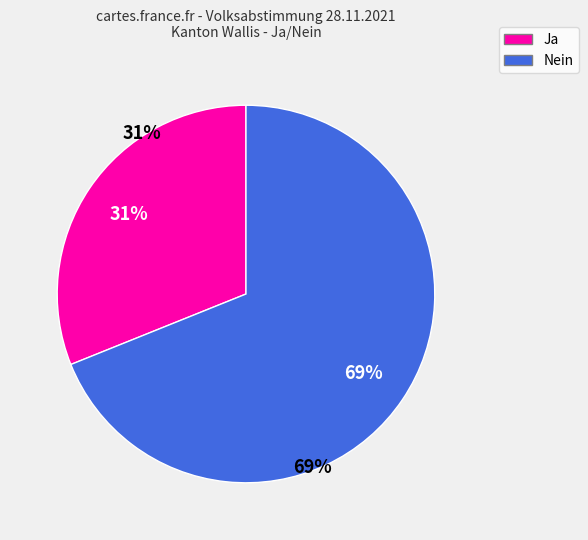

Count the number of slices in the pie.

2